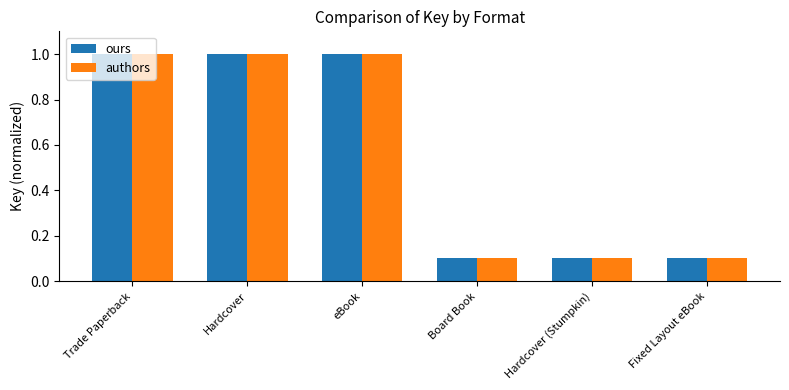

What is the maximum value shown in the chart?

1.0